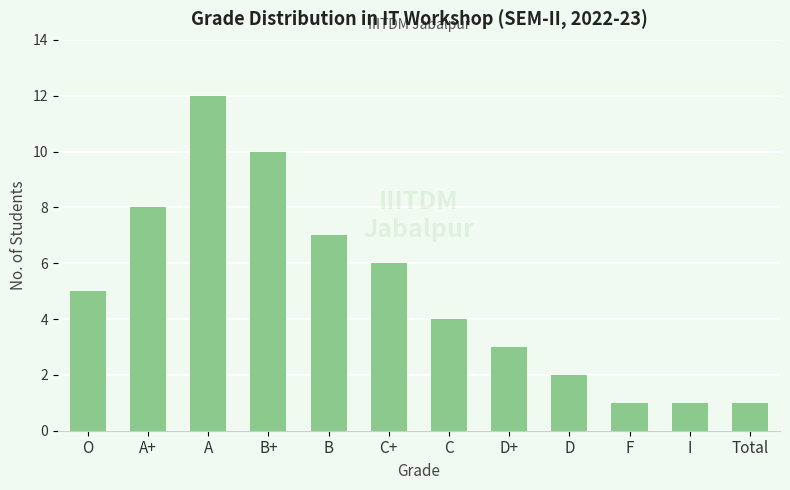

How many values are below 5?

6